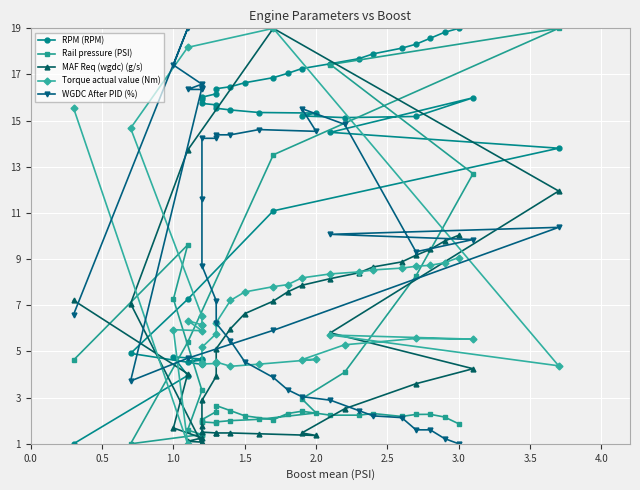

Reading right to left, what are all the values shown in this chart?

RPM (RPM): 19.0	18.8	18.6	18.3	18.1	17.9	17.7	17.5	17.3	17.0	16.9	16.6	16.5	16.4	16.2	16.0	15.9	15.7	15.7	15.5	15.5	15.4	15.3	15.2	15.1	15.2	16.0	14.5	13.8	11.1	7.3	4.9	4.4	4.5	4.6	4.6	4.7	4.8	4.0	1.0
Rail pressure (PSI): 1.9	2.2	2.3	2.3	2.2	2.3	2.2	2.2	2.4	2.3	2.0	2.2	2.4	2.7	2.4	2.0	2.0	1.9	1.9	1.9	2.0	2.1	2.3	2.9	4.1	8.3	12.7	17.4	19.0	13.5	5.4	1.0	1.4	1.4	1.4	1.6	3.3	7.3	9.6	4.6
MAF Req (wgdc) (g/s): 10.0	9.8	9.4	9.2	8.9	8.7	8.4	8.2	7.9	7.6	7.2	6.6	6.0	5.1	3.9	2.9	1.8	1.5	1.5	1.5	1.5	1.4	1.4	1.5	2.5	3.6	4.3	5.8	12.0	19.0	13.7	7.1	1.0	1.0	1.1	1.1	1.3	1.7	4.0	7.2
Torque actual value (Nm): 9.1	8.8	8.7	8.7	8.6	8.5	8.4	8.4	8.2	7.9	7.8	7.6	7.2	6.3	5.8	5.2	4.5	4.5	4.5	4.5	4.4	4.5	4.7	4.6	5.3	5.6	5.5	5.7	4.4	19.0	18.2	14.7	6.5	6.1	6.2	6.3	5.9	5.9	1.0	15.5
WGDC After PID (%): 1.0	1.2	1.6	1.6	2.1	2.2	2.4	2.9	3.0	3.3	3.9	4.6	5.5	6.2	7.2	8.7	11.6	14.2	14.2	14.4	14.4	14.6	14.5	15.5	14.8	9.3	9.8	10.1	10.4	5.9	4.7	3.7	16.4	16.4	16.4	16.4	16.6	17.4	19.0	6.6